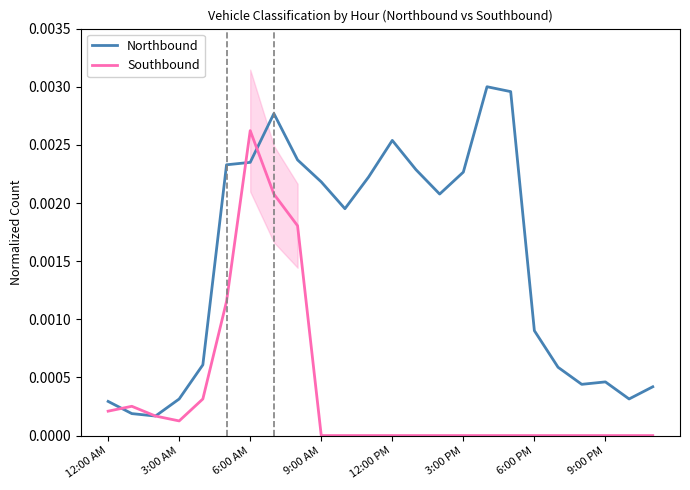

Which category has the highest value in the Southbound series?

6:00 AM